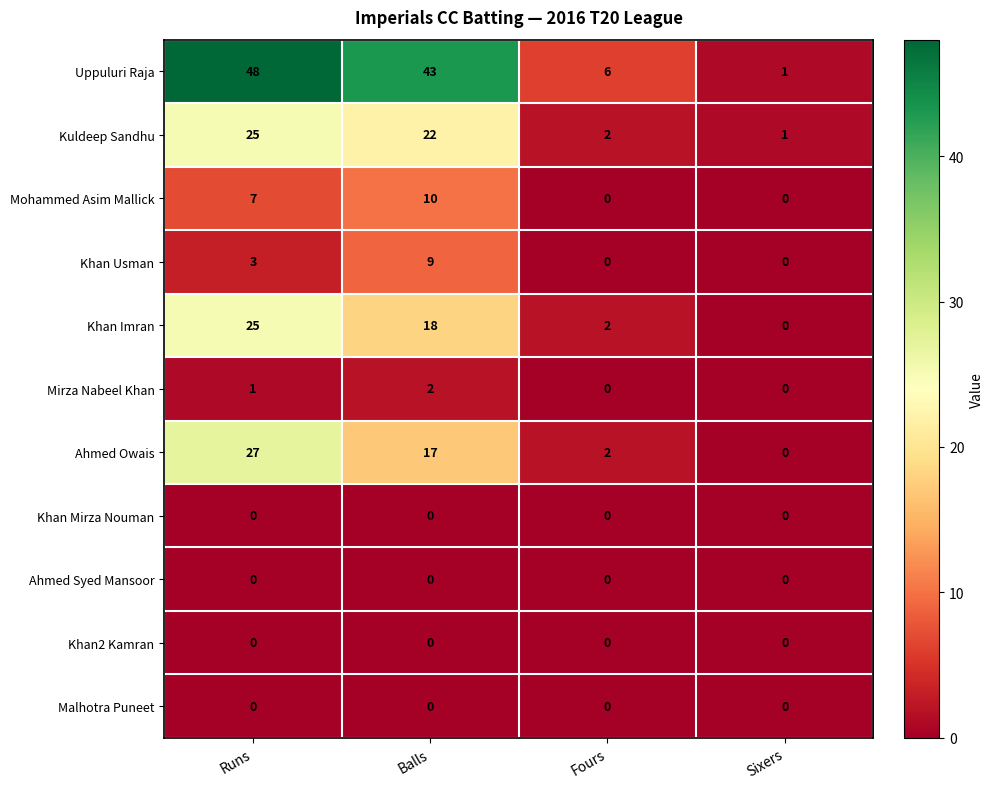

At which label does Kuldeep Sandhu reach its minimum?

Sixers